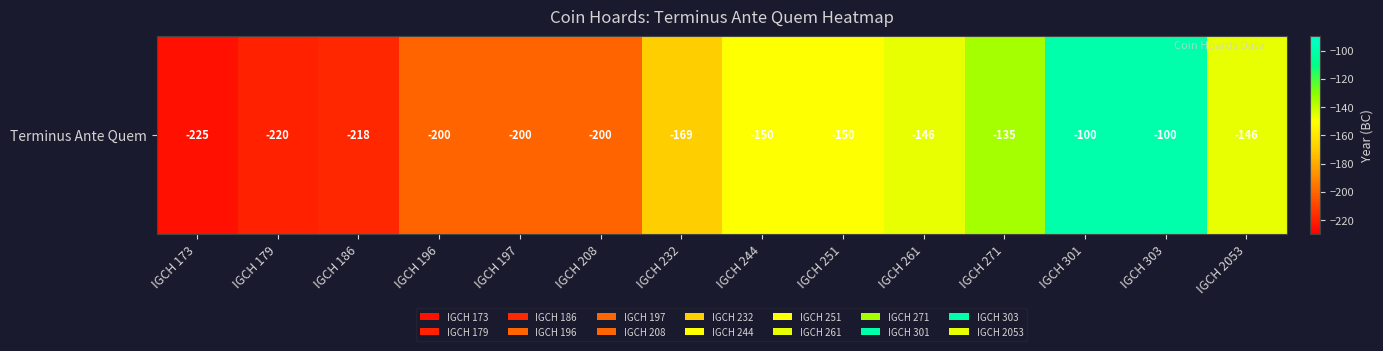

What value does the data have at IGCH 186, to the nearest 50?

-200